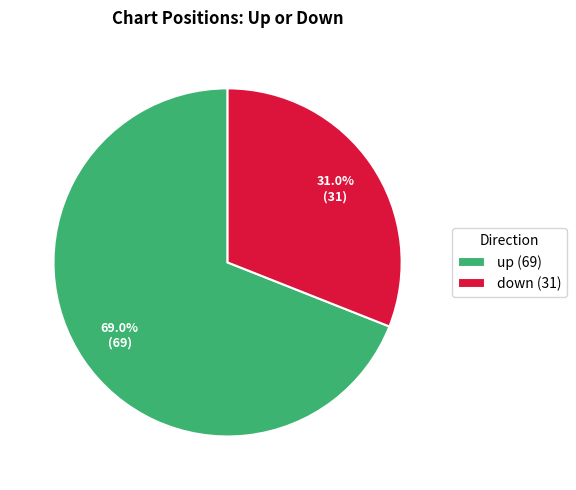

Is it true that down is 40% of the pie?

False